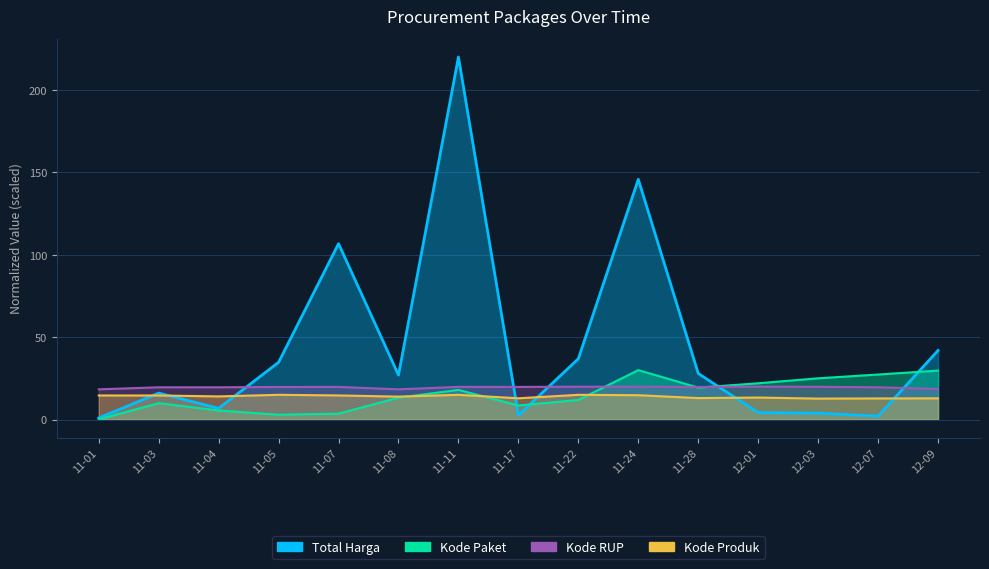

What is the value of the Kode Paket point at the 3rd from the left?

5.5